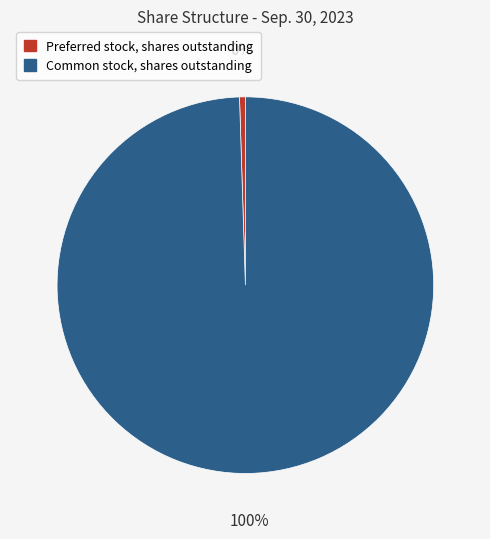

Which category has the biggest portion of the pie?

Common stock, shares outstanding